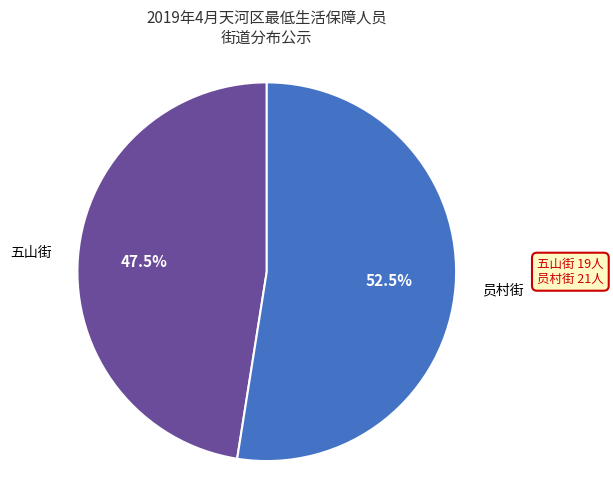

Is there a majority slice in this chart?

Yes